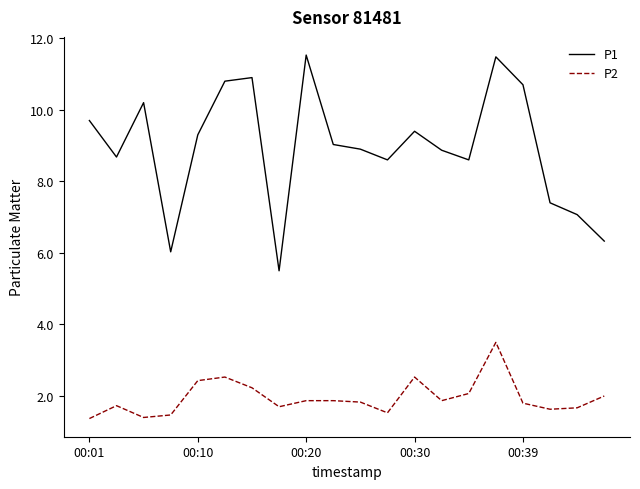

What is the lowest value of the P1 series?

5.5